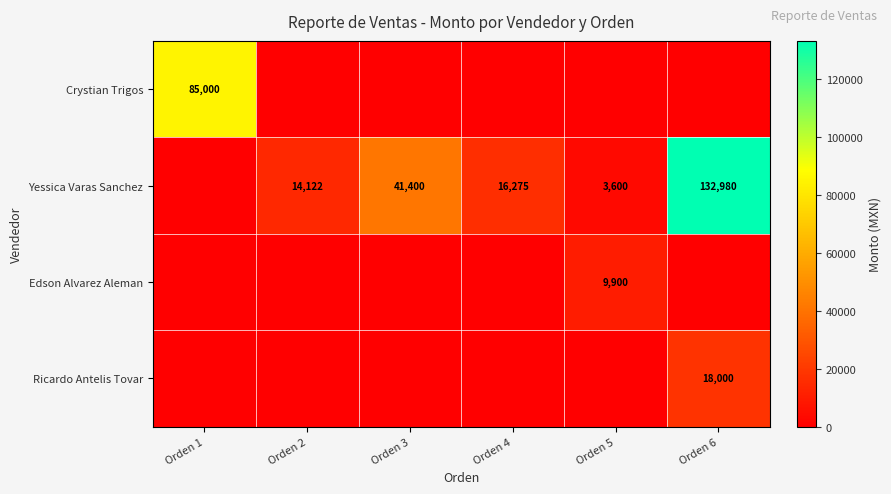

The Yessica Varas Sanchez series shows 22232 at Orden 2. True or false?

False